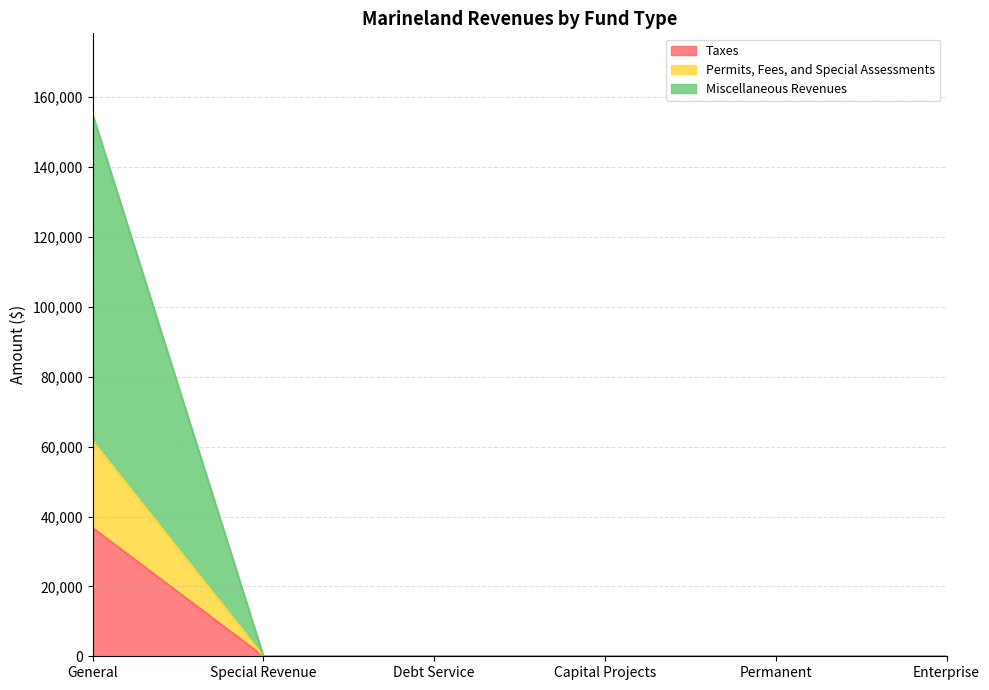

Rank the series at Capital Projects from lowest to highest value.

Taxes, Permits, Fees, and Special Assessments, Miscellaneous Revenues